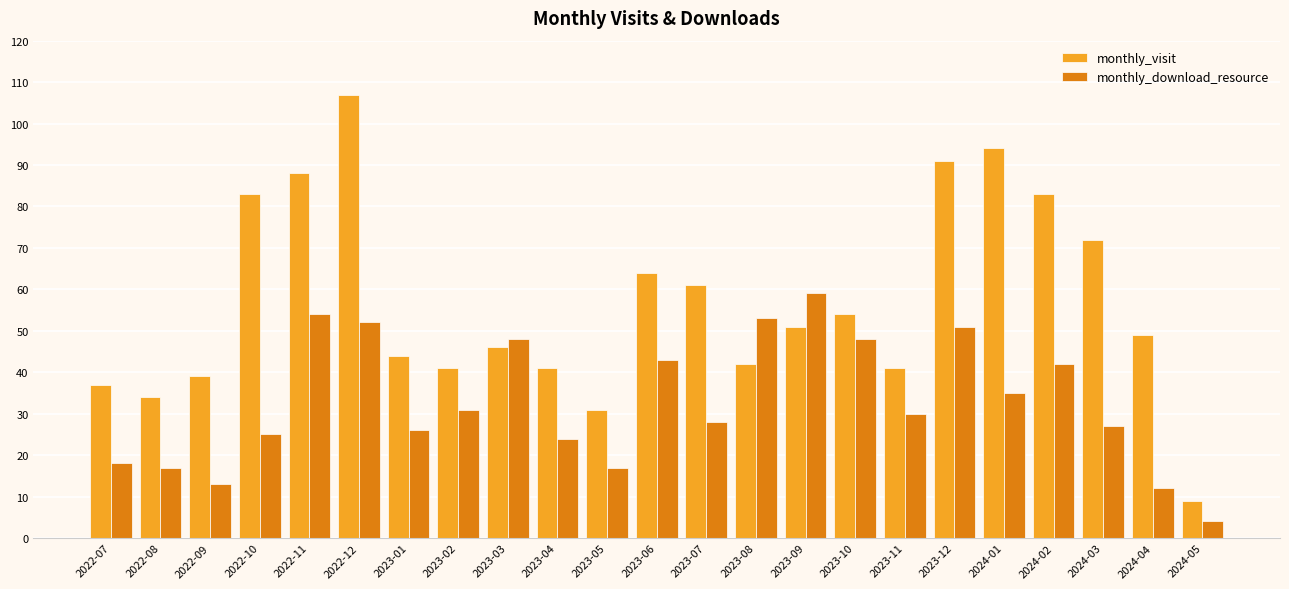

Rank the series by their maximum value, from highest to lowest.

monthly_visit, monthly_download_resource